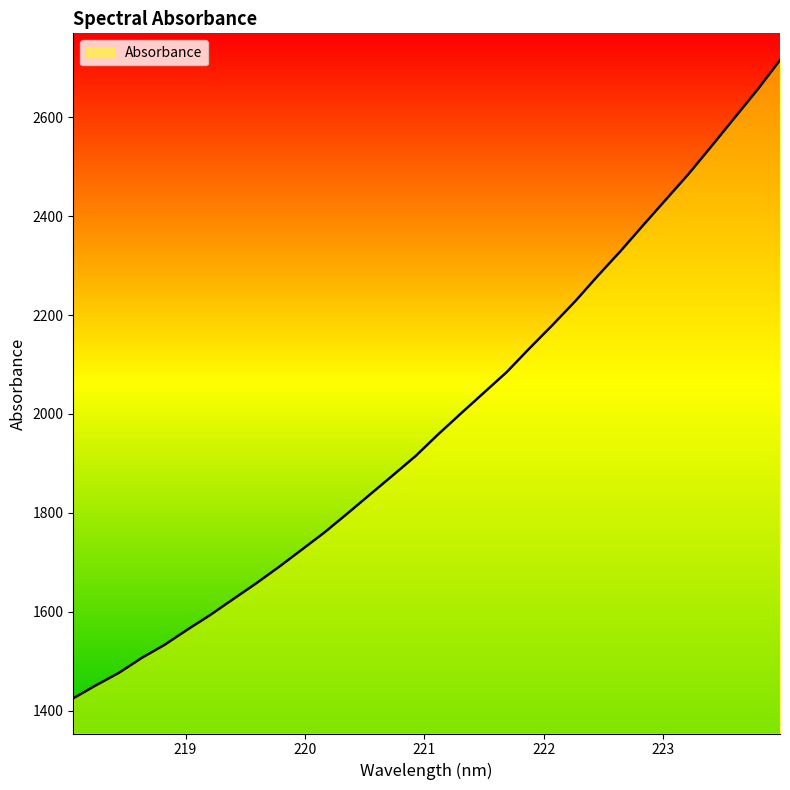

What is the smallest value displayed?

1424.7